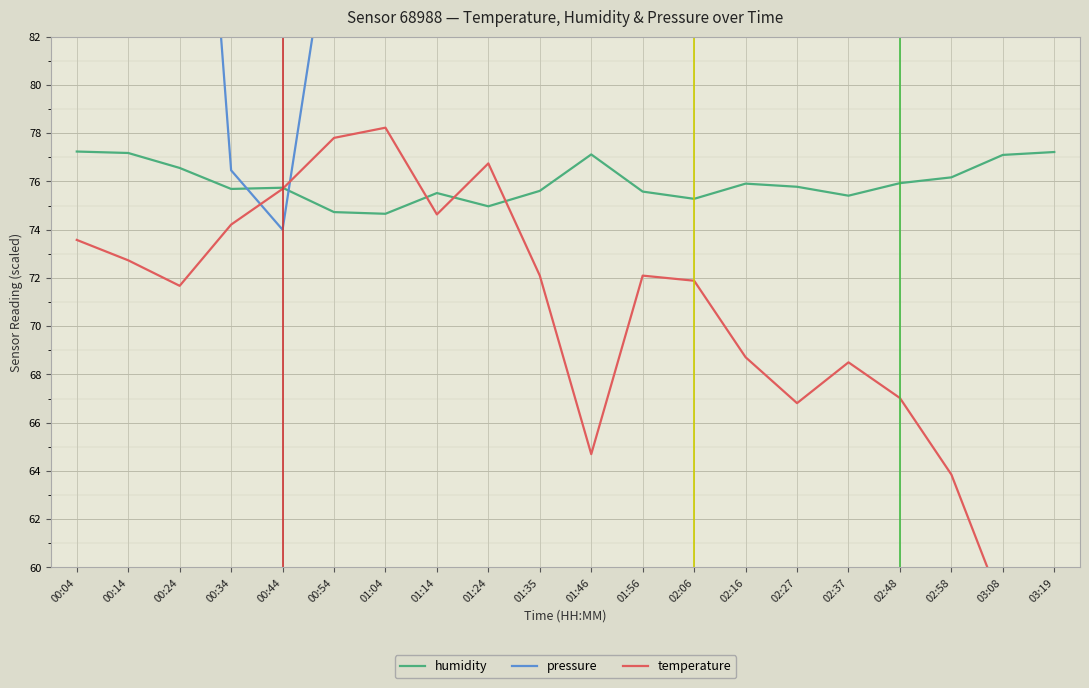

What is the value of the temperature point at the 1st from the left?

73.6